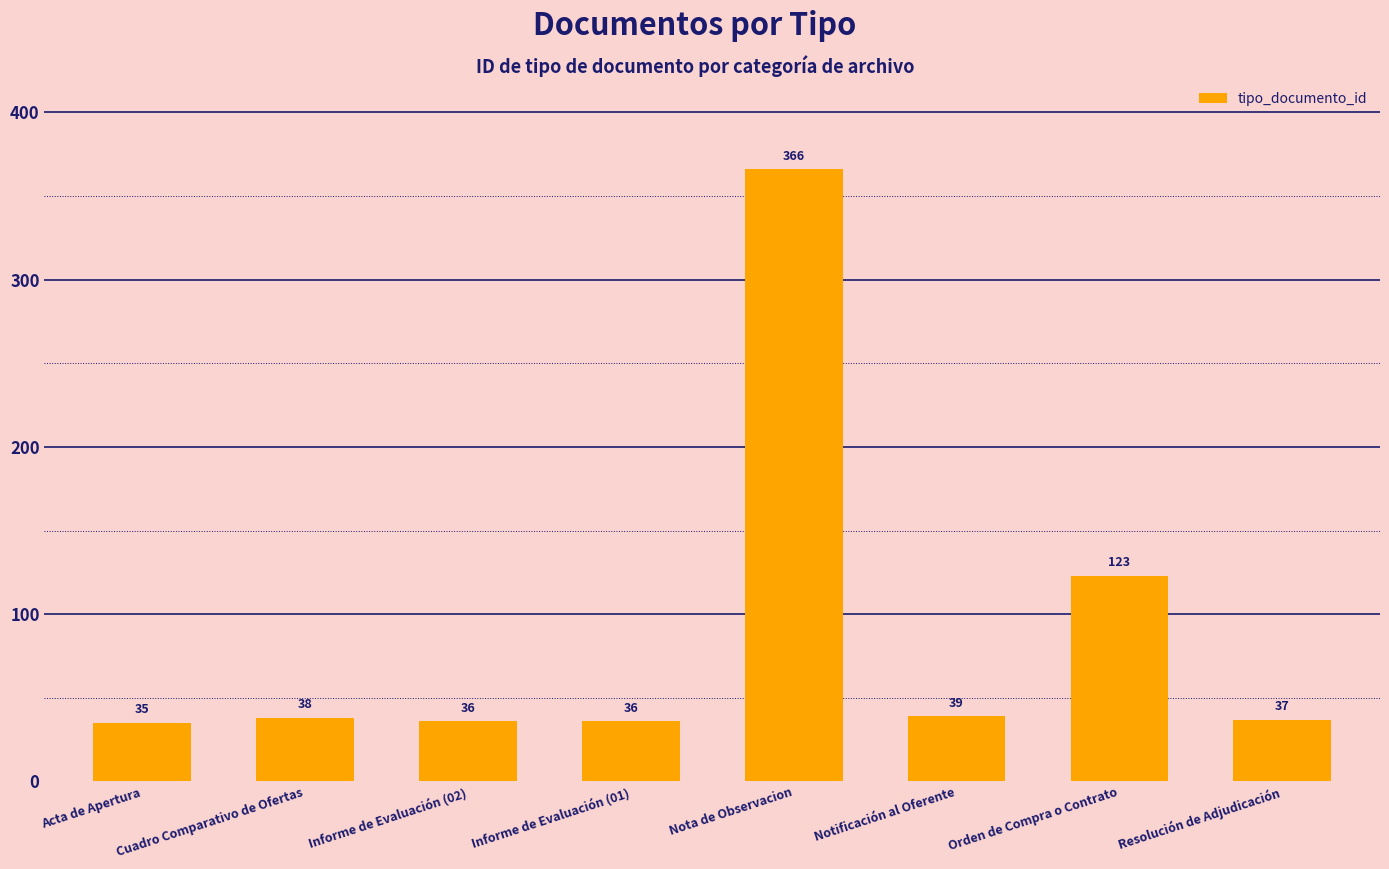

What is the sum of all values?

710